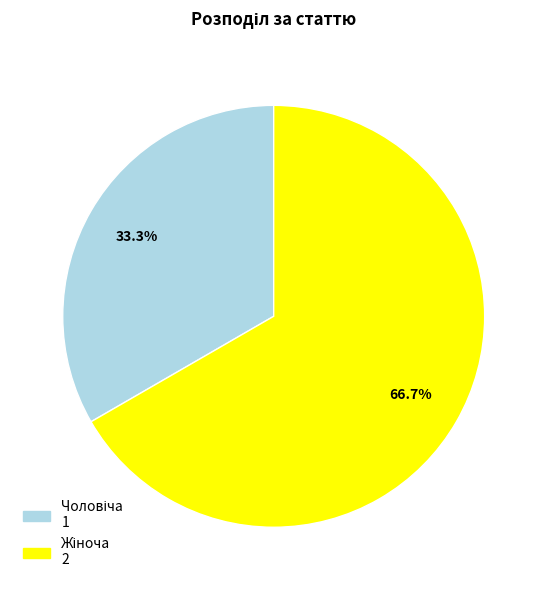

Is there a majority slice in this chart?

Yes